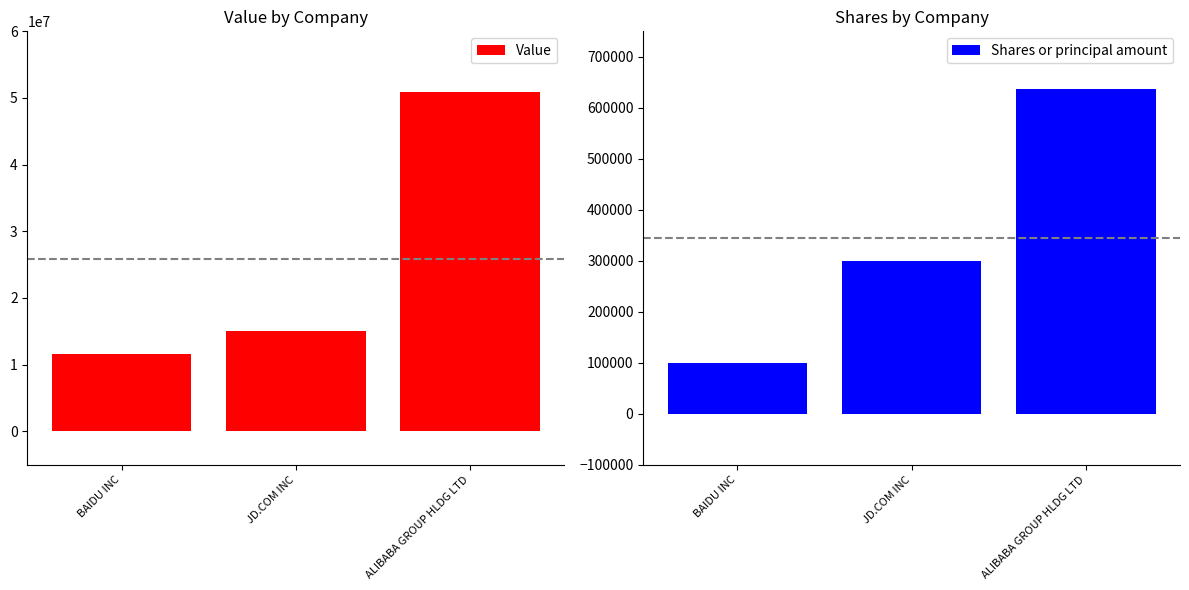

At which label does Shares or principal amount reach its minimum?

BAIDU INC